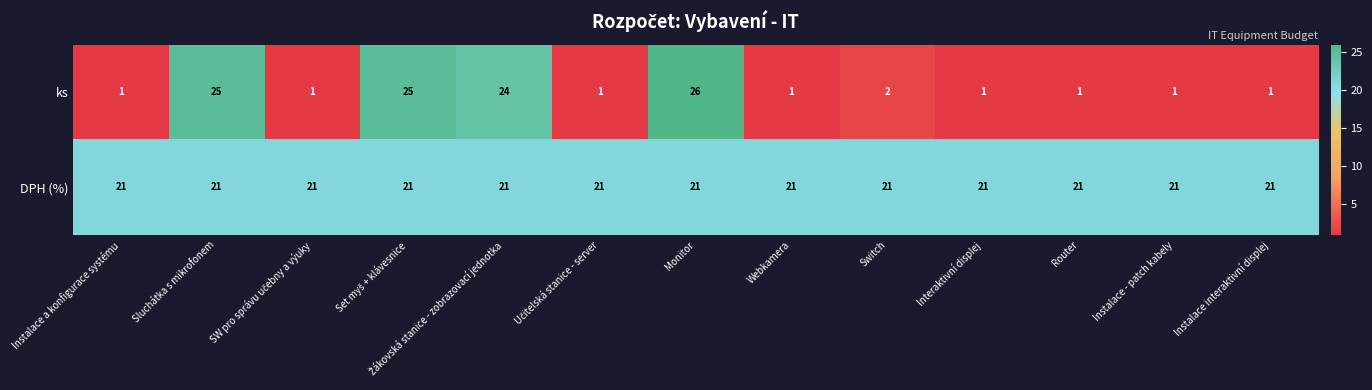

The value of ks at Instalace interaktivní displej is 1. True or false?

True